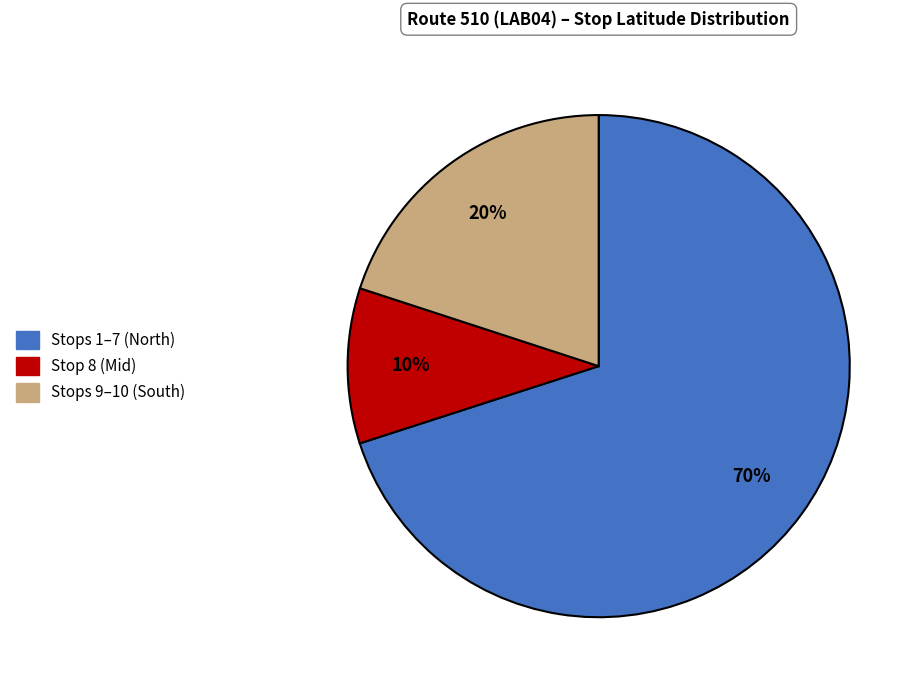

To the nearest percent, what is the difference between the largest and smallest slice percentages?

60%